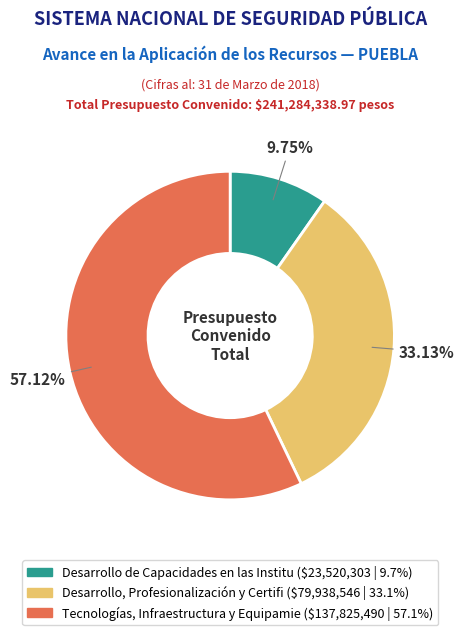

To the nearest percent, what is the average slice percentage?

33%